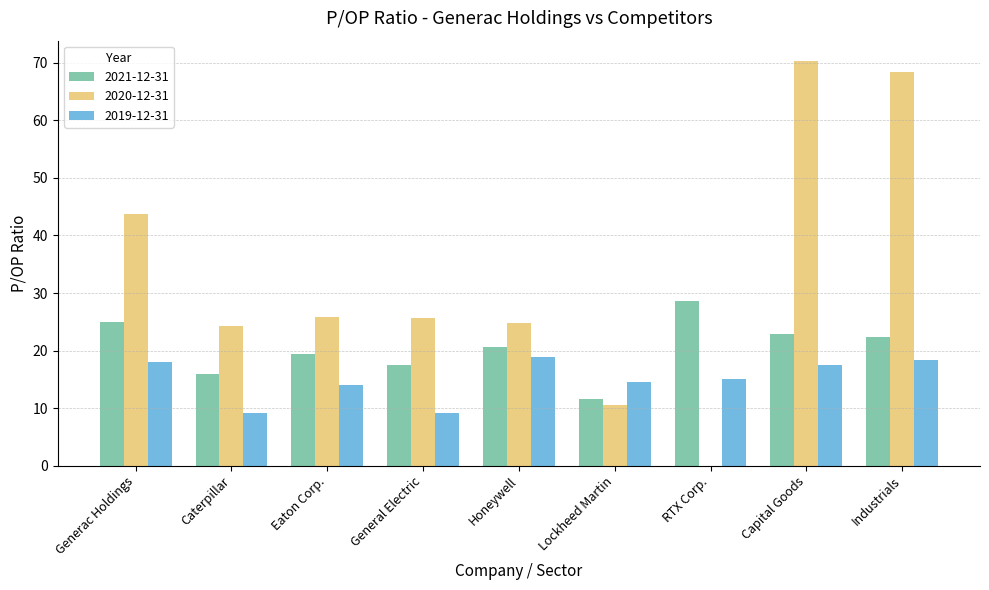

What is the maximum value shown in the chart?

70.3